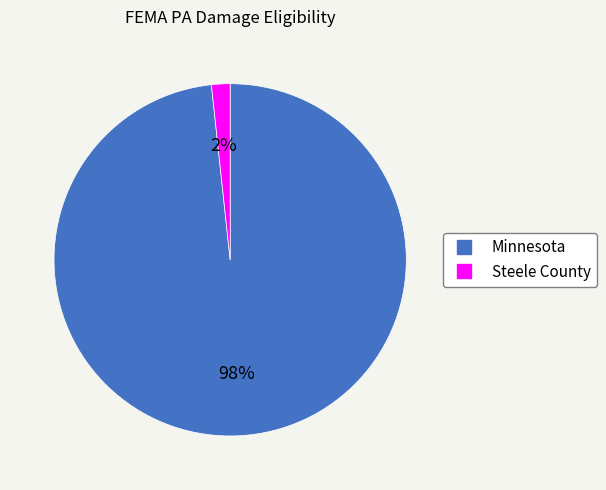

Which category has the smallest portion of the pie?

Steele County